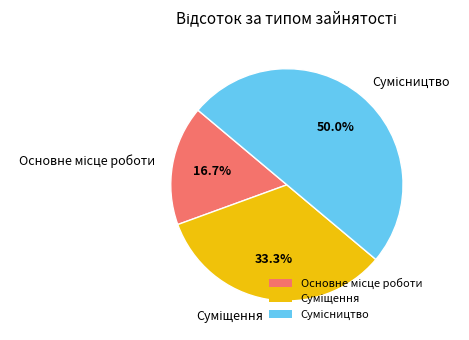

How many segments does this pie chart have?

3